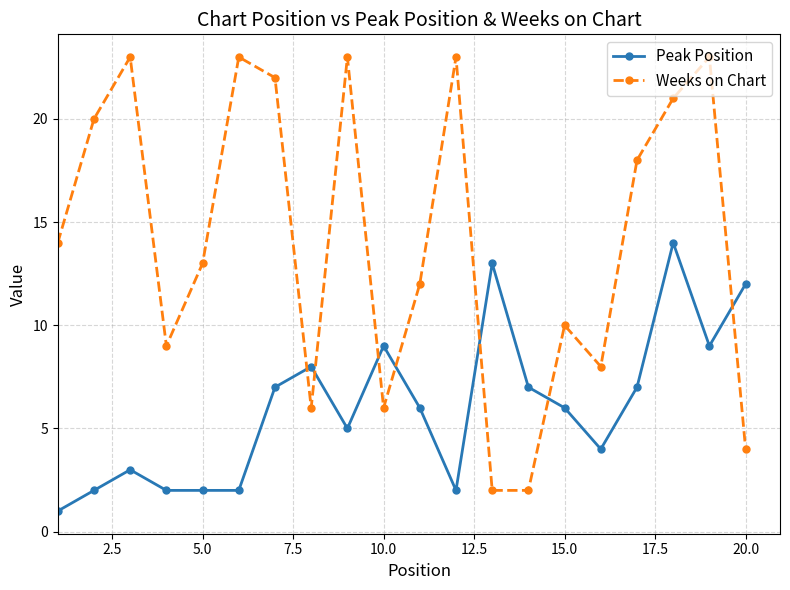

Which series has the largest range (max minus min)?

Weeks on Chart